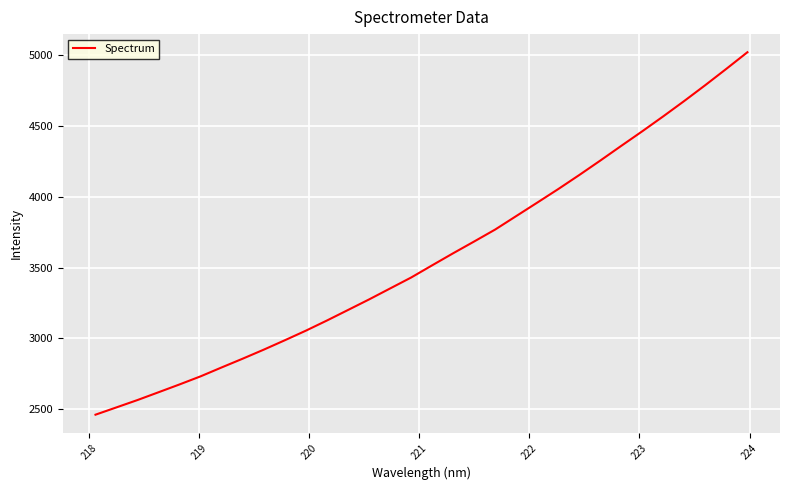

What is the greatest value displayed?

5019.4